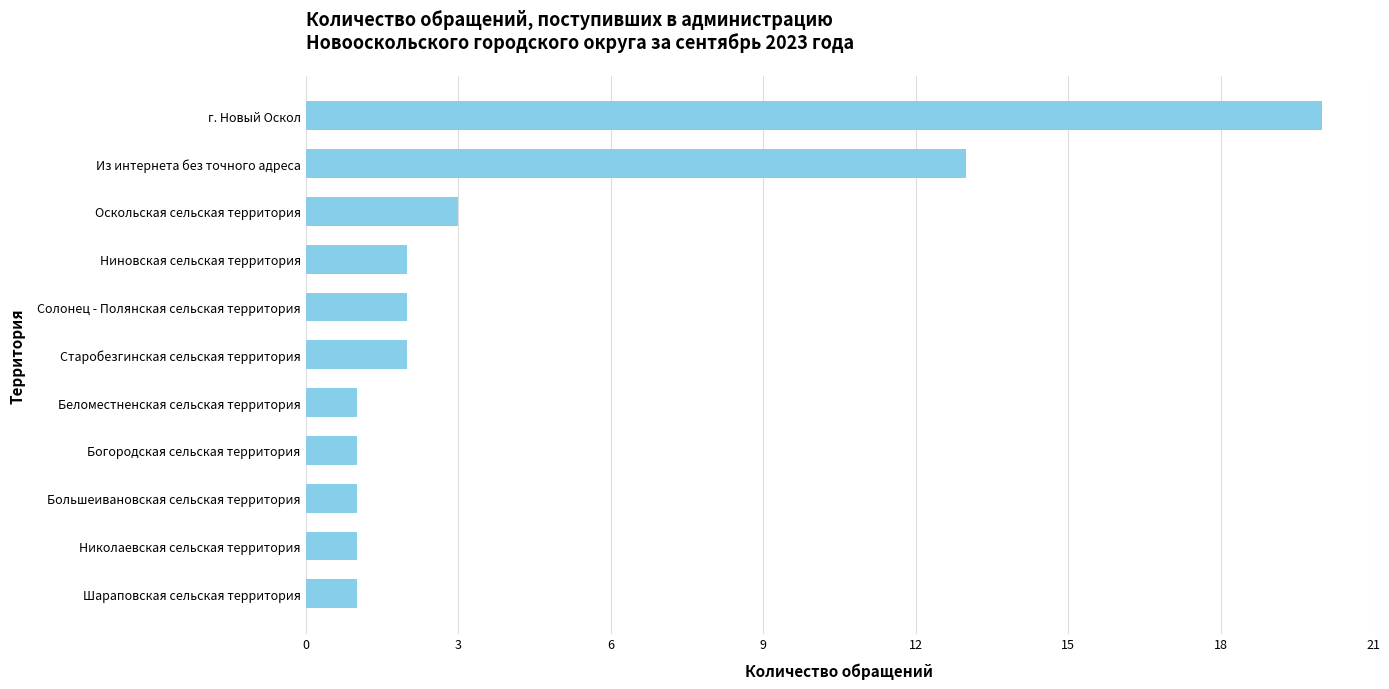

Reading top to bottom, transcribe all the data shown in this chart.

г. Новый Оскол=20	Из интернета без точного адреса=13	Оскольская сельская территория=3	Ниновская сельская территория=2	Солонец - Полянская сельская территория=2	Старобезгинская сельская территория=2	Беломестненская сельская территория=1	Богородская сельская территория=1	Большеивановская сельская территория=1	Николаевская сельская территория=1	Шараповская сельская территория=1